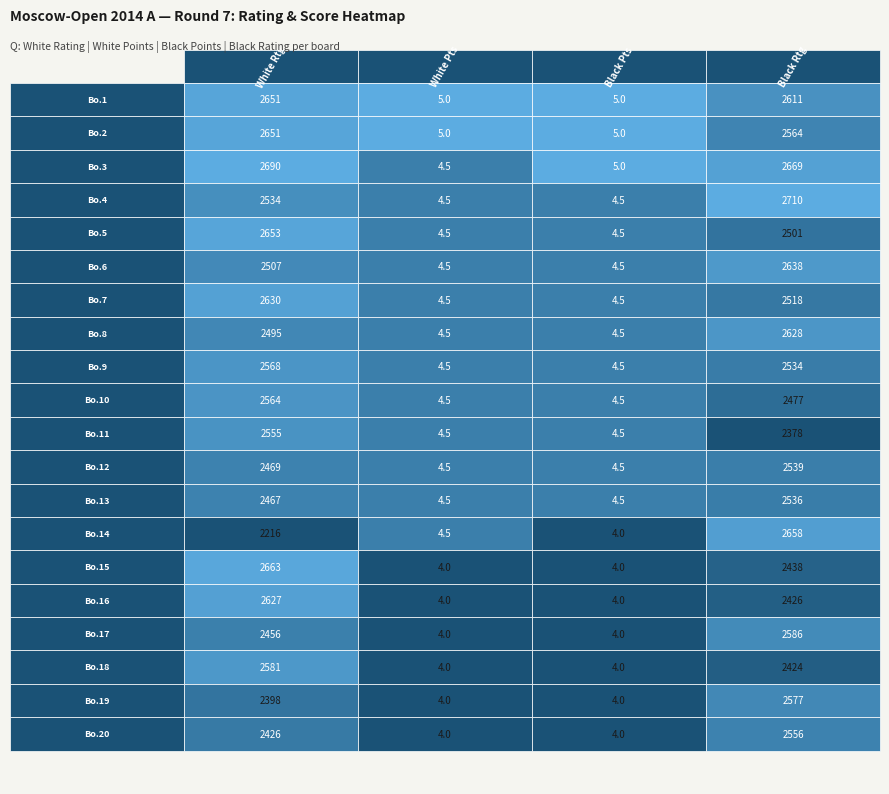

How many series are shown in this chart?

20